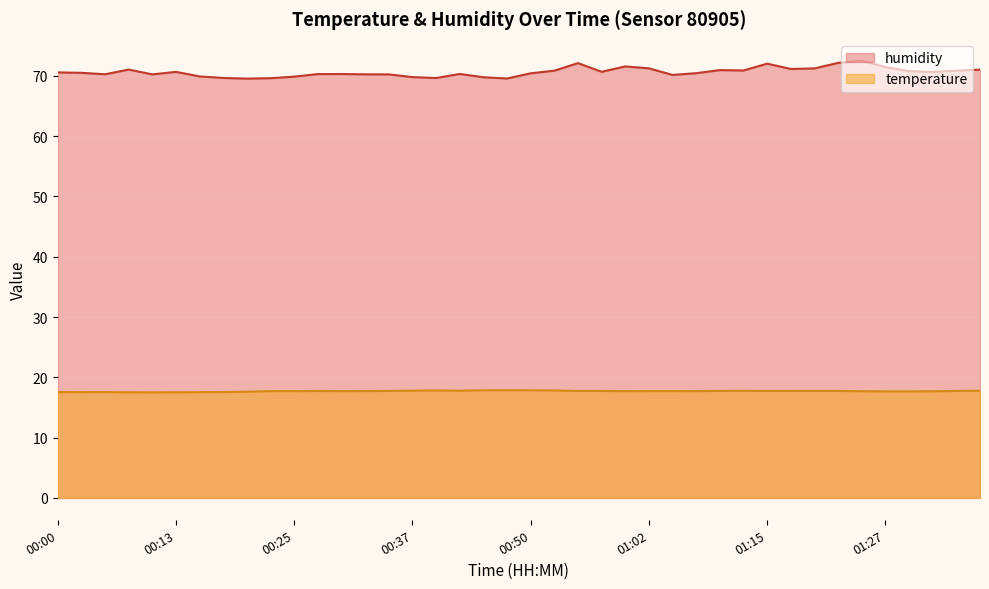

What is the difference between the maximum and minimum values in the temperature series?

0.3